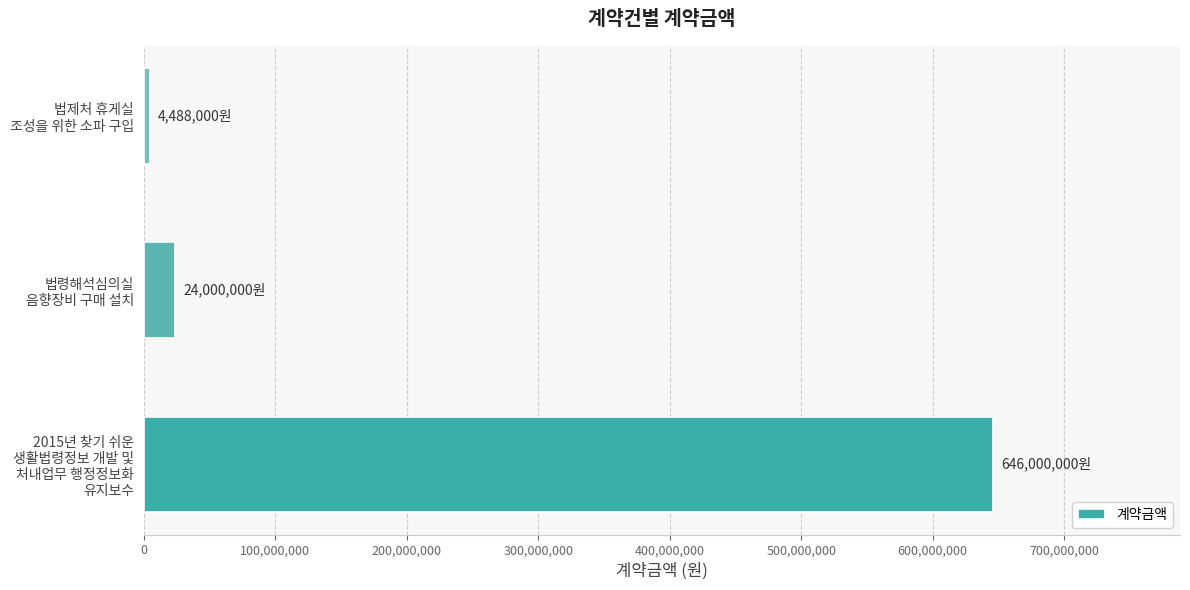

What is the average value?

224829333